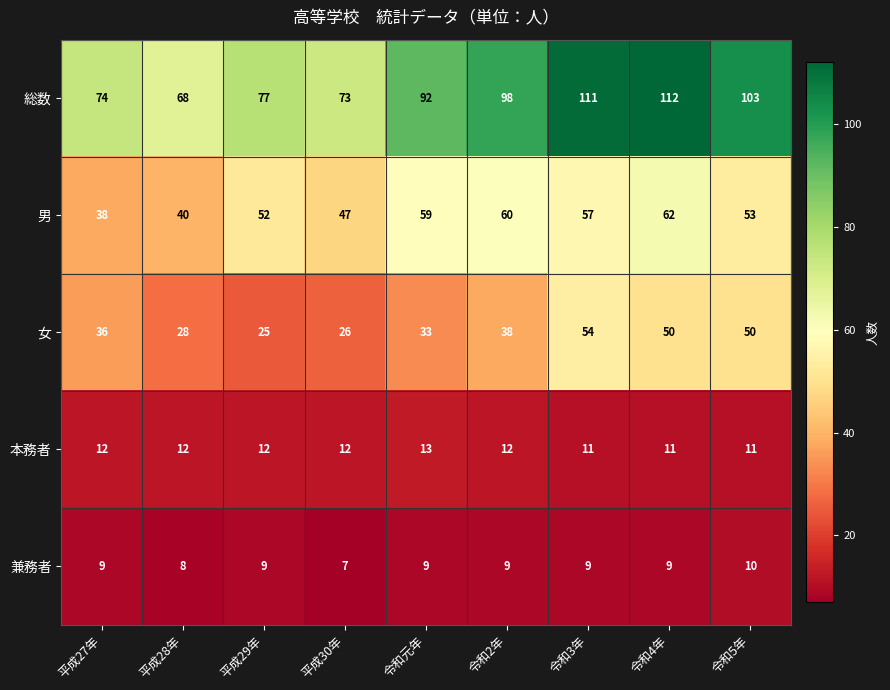

How many series are shown in this chart?

5